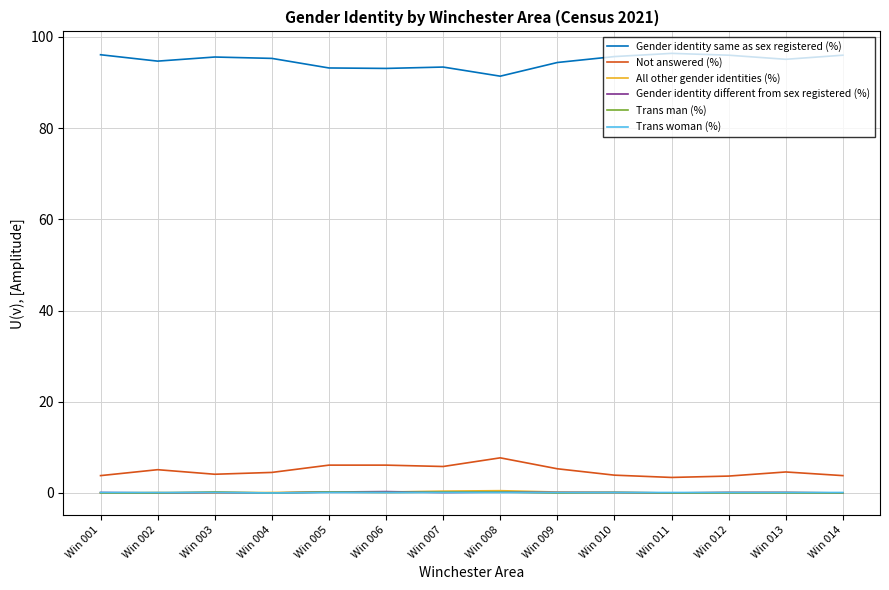

How many lines are shown in the chart?

6